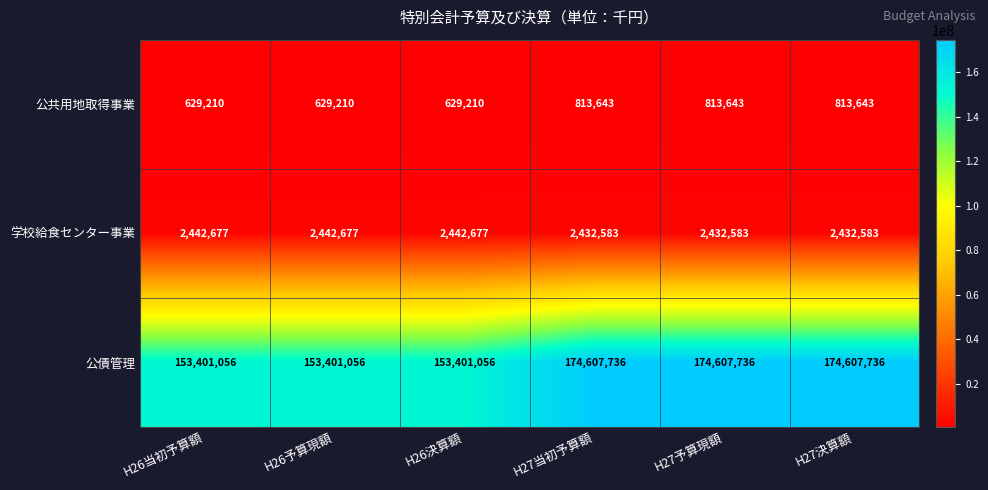

Reading left to right, extract all data points from this chart.

公共用地取得事業: 629210	629210	629210	813643	813643	813643
学校給食センター事業: 2442677	2442677	2442677	2432583	2432583	2432583
公債管理: 153401056	153401056	153401056	174607736	174607736	174607736